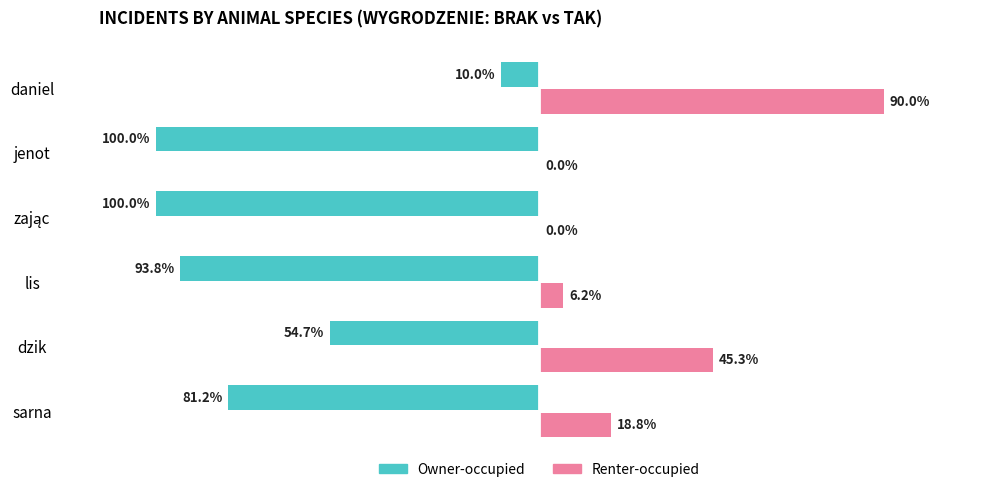

At which label does Renter-occupied reach its peak?

daniel